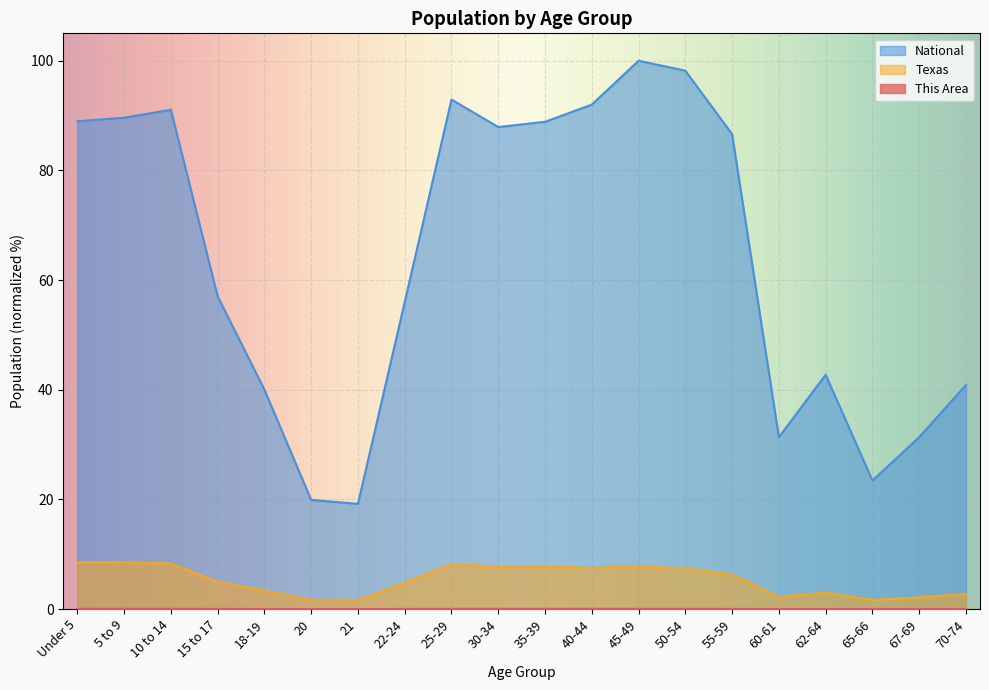

Which category has the highest value across all series?

45-49